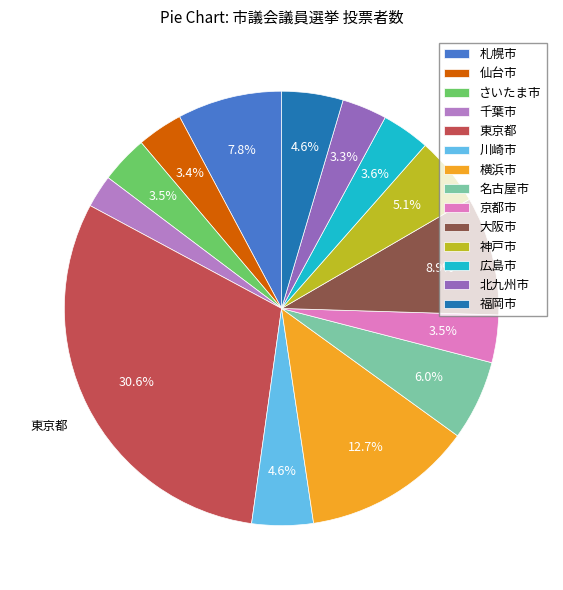

How many segments does this pie chart have?

14